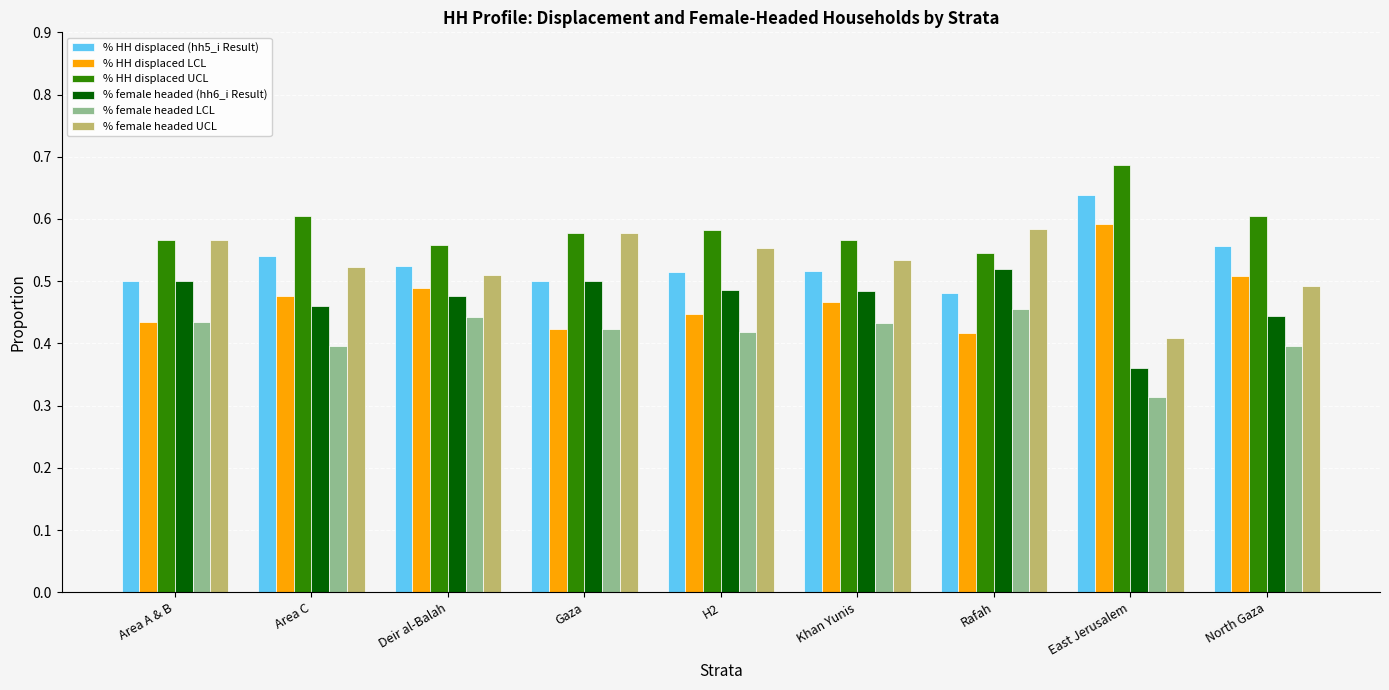

Which label corresponds to the largest value in the chart?

East Jerusalem